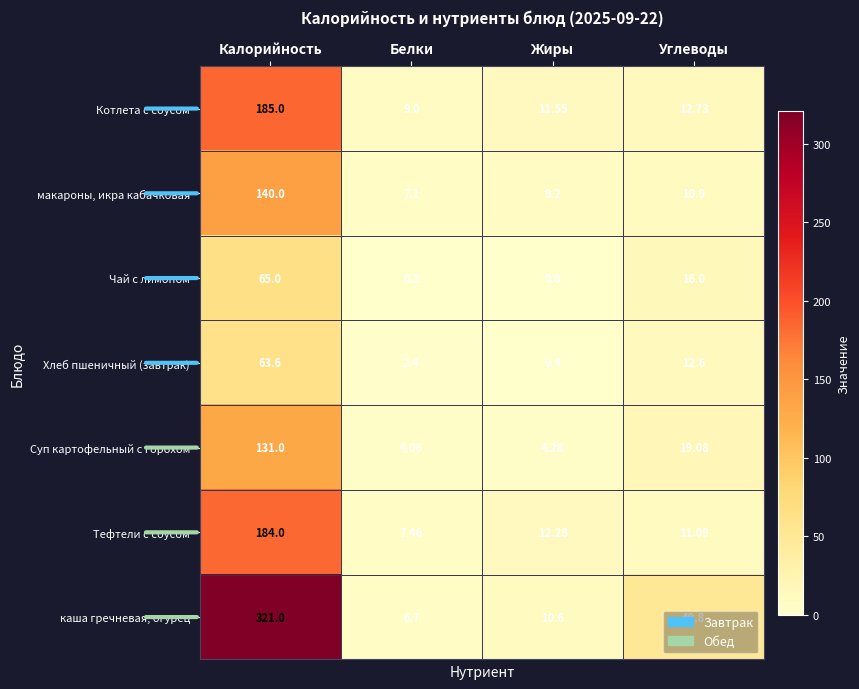

Which series has the largest total across all categories?

каша гречневая, огурец